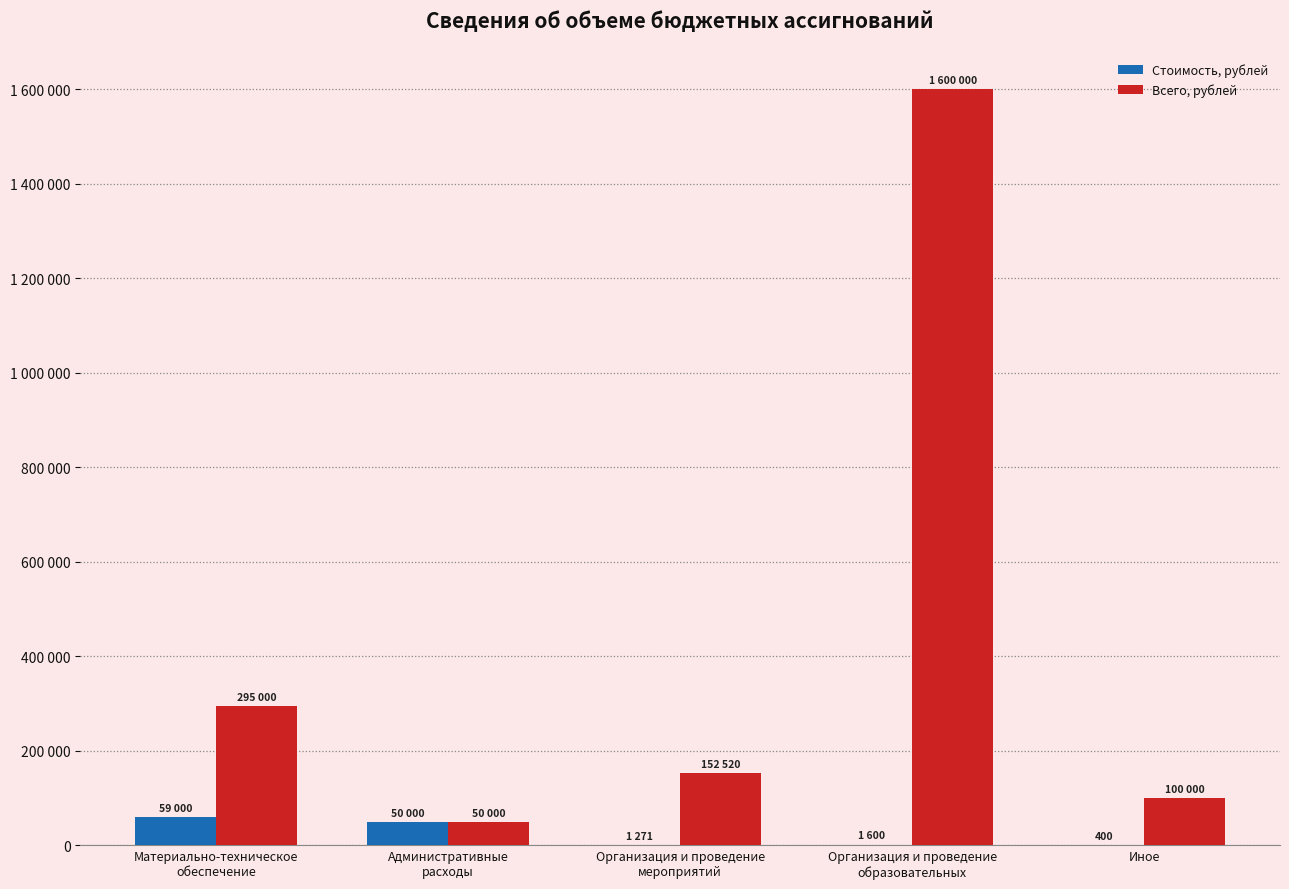

What is the total value across all series at Административные
расходы?

100000